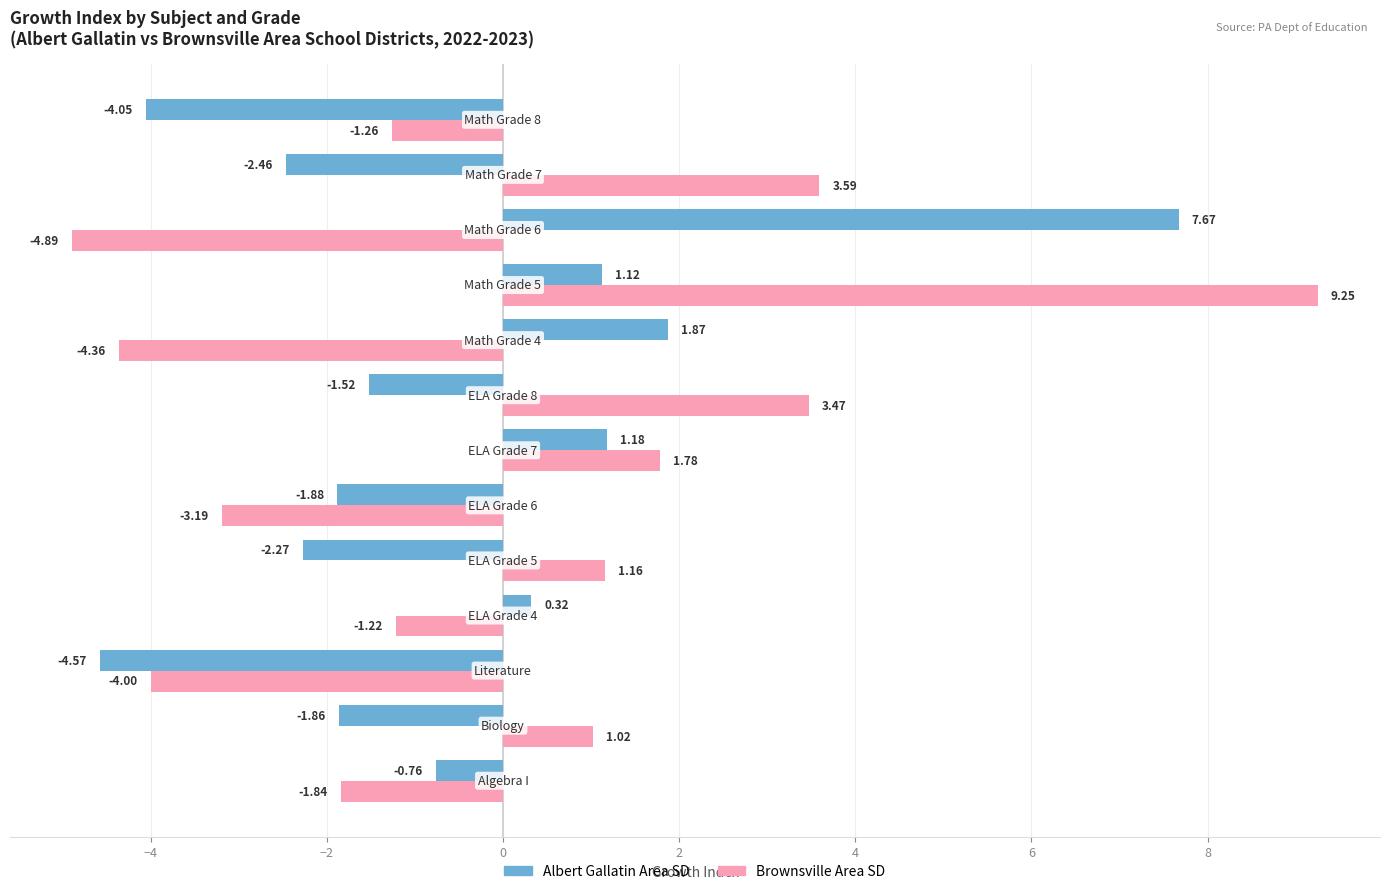

How many categories are shown in the chart?

13